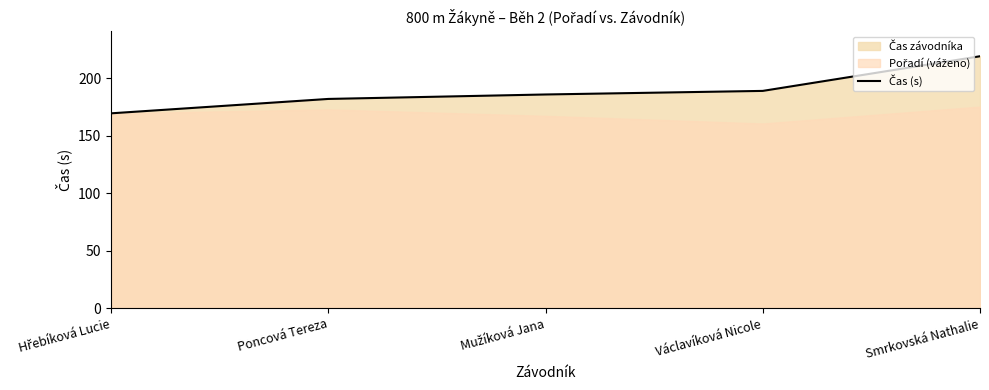

Rank the categories by value from highest to lowest.

Smrkovská Nathalie, Václavíková Nicole, Mužíková Jana, Poncová Tereza, Hřebíková Lucie